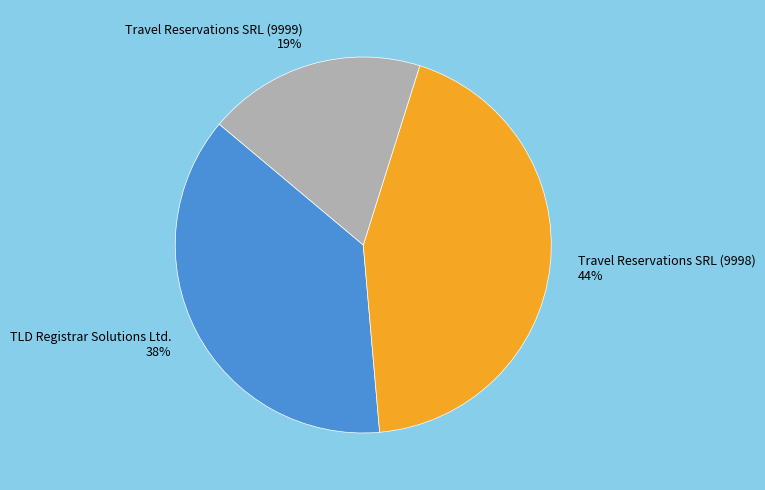

Is it true that TLD Registrar Solutions Ltd. is 49% of the pie?

False